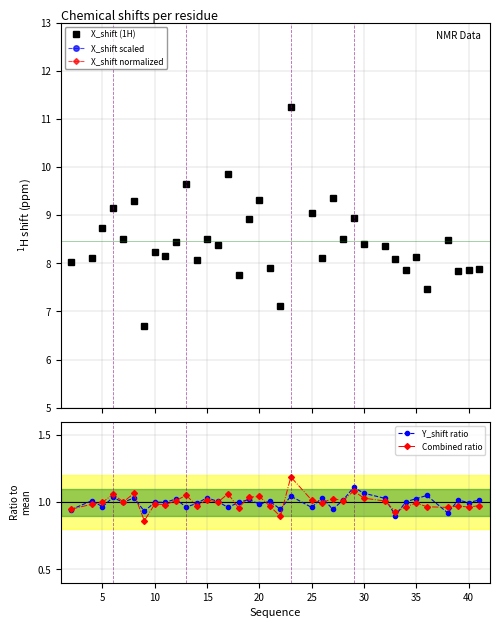

What is the value of the X_shift (1H) point at the 13th from the left?

8.5